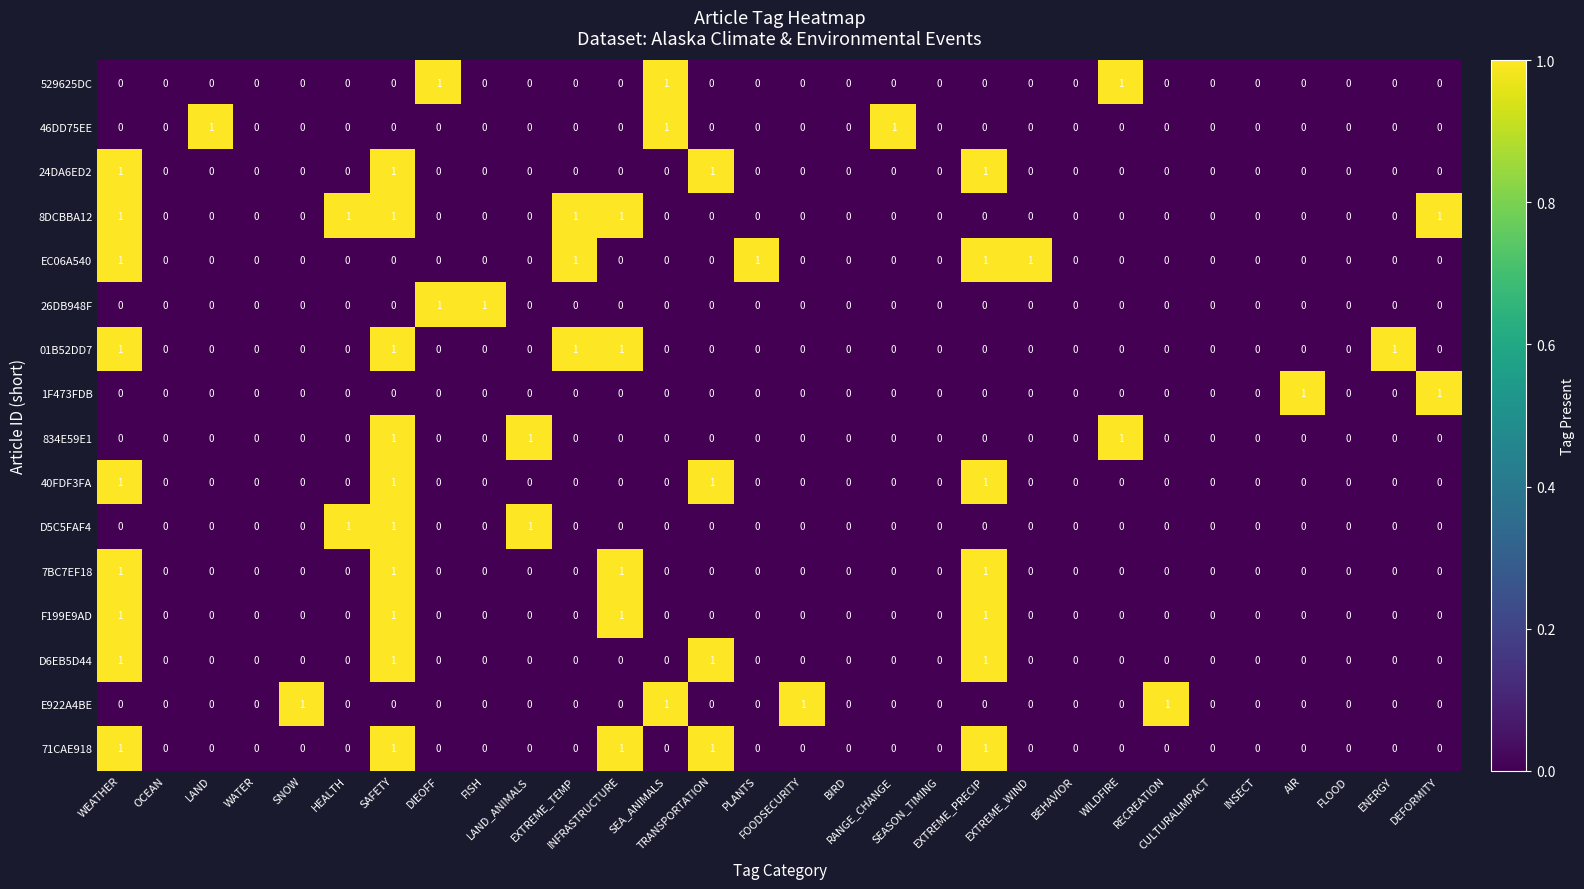

Which series has the largest total across all categories?

8DCBBA12